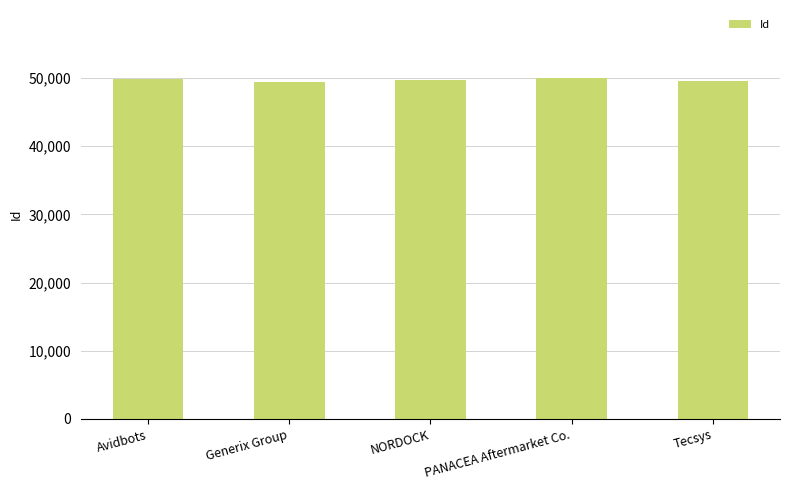

What is the minimum value shown in the chart?

49391